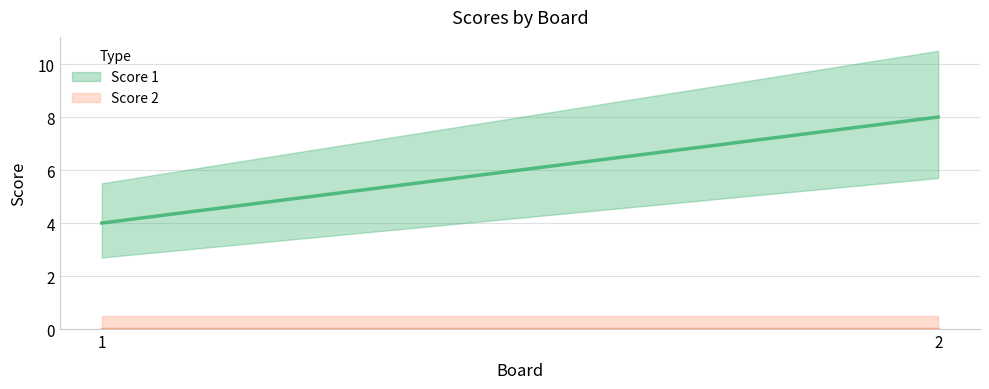

True or false: Score 1 has a value of 4 at 1.

True